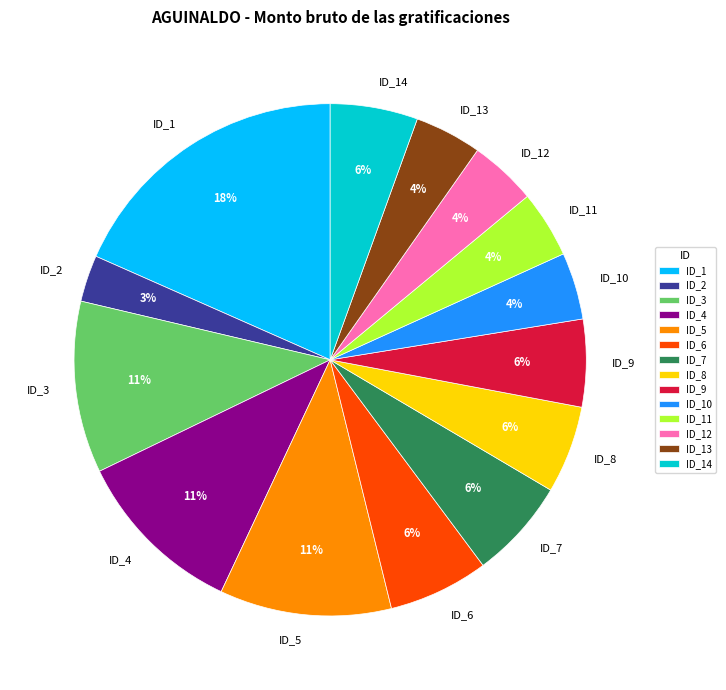

Approximately how many times larger is the value at ID_13 compared to ID_3?

0.4